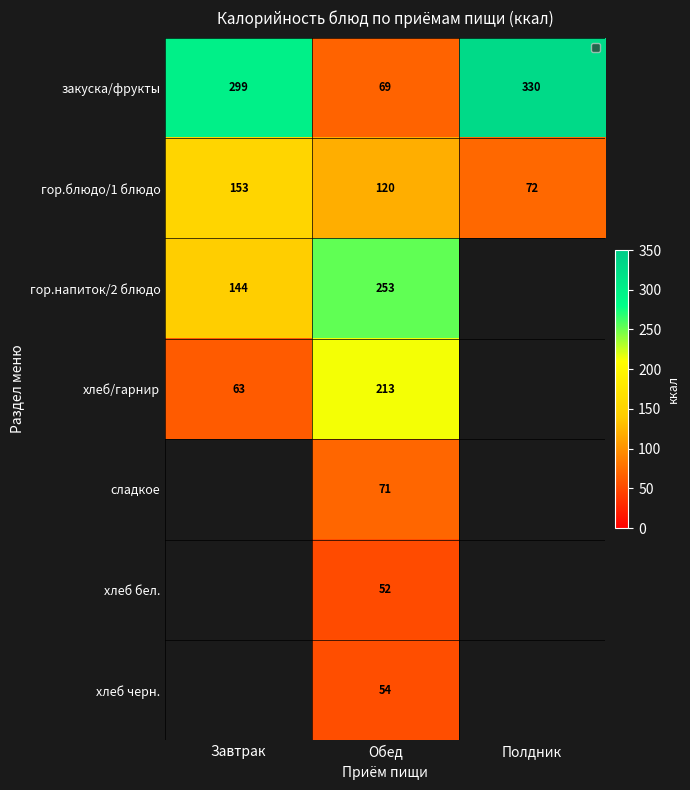

What is the minimum value shown in the chart?

52.4